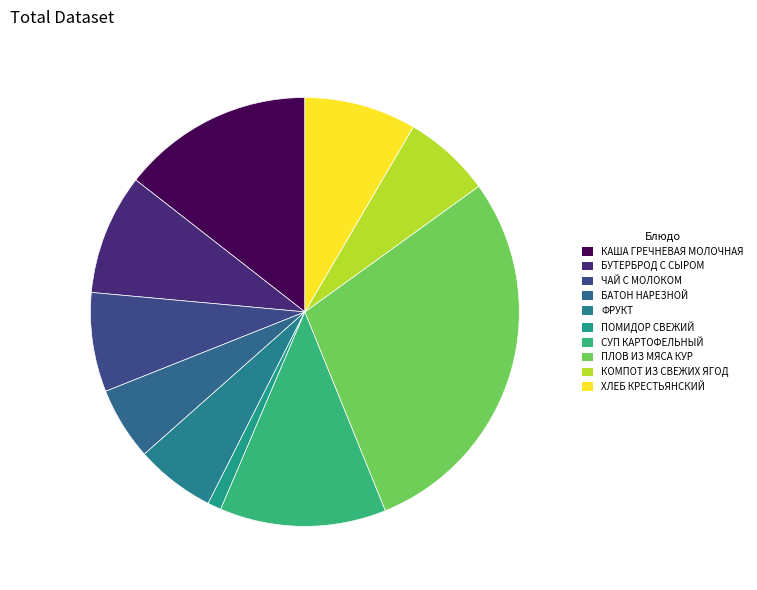

Is the sum of КАША ГРЕЧНЕВАЯ МОЛОЧНАЯ and ХЛЕБ КРЕСТЬЯНСКИЙ greater than half?

No